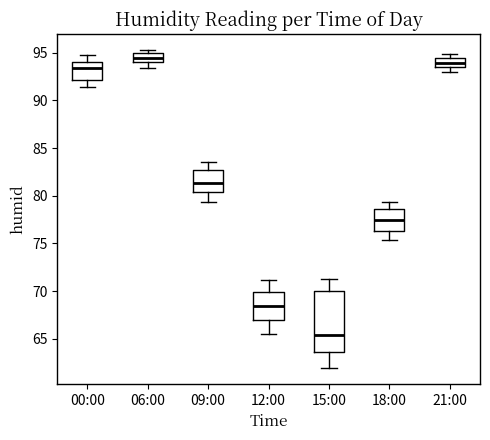

Reading left to right, read every box against the y-axis: the position of its median line, the range the box covers, and the ends of its whiskers. The values are not printed on the chart, so give them approximately, as read against the axis.

00:00: median 93.5, box 92.0 to 94.0, whiskers 91.5 to 95.0
06:00: median 94.5, box 94.0 to 95.0, whiskers 93.5 to 95.5
09:00: median 81.5, box 80.5 to 82.5, whiskers 79.5 to 83.5
12:00: median 68.5, box 67.0 to 70.0, whiskers 65.5 to 71.0
15:00: median 65.5, box 63.5 to 70.0, whiskers 62.0 to 71.5
18:00: median 77.5, box 76.5 to 78.5, whiskers 75.5 to 79.5
21:00: median 94.0, box 93.5 to 94.5, whiskers 93.0 to 95.0